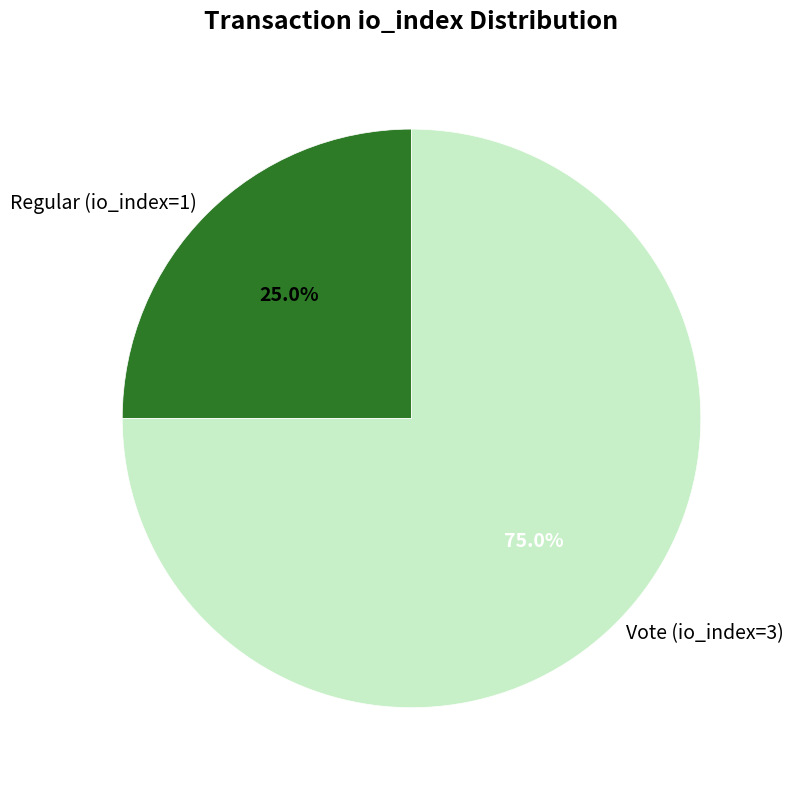

To the nearest percent, what is the combined percentage of Vote (io_index=3) and Regular (io_index=1)?

100%